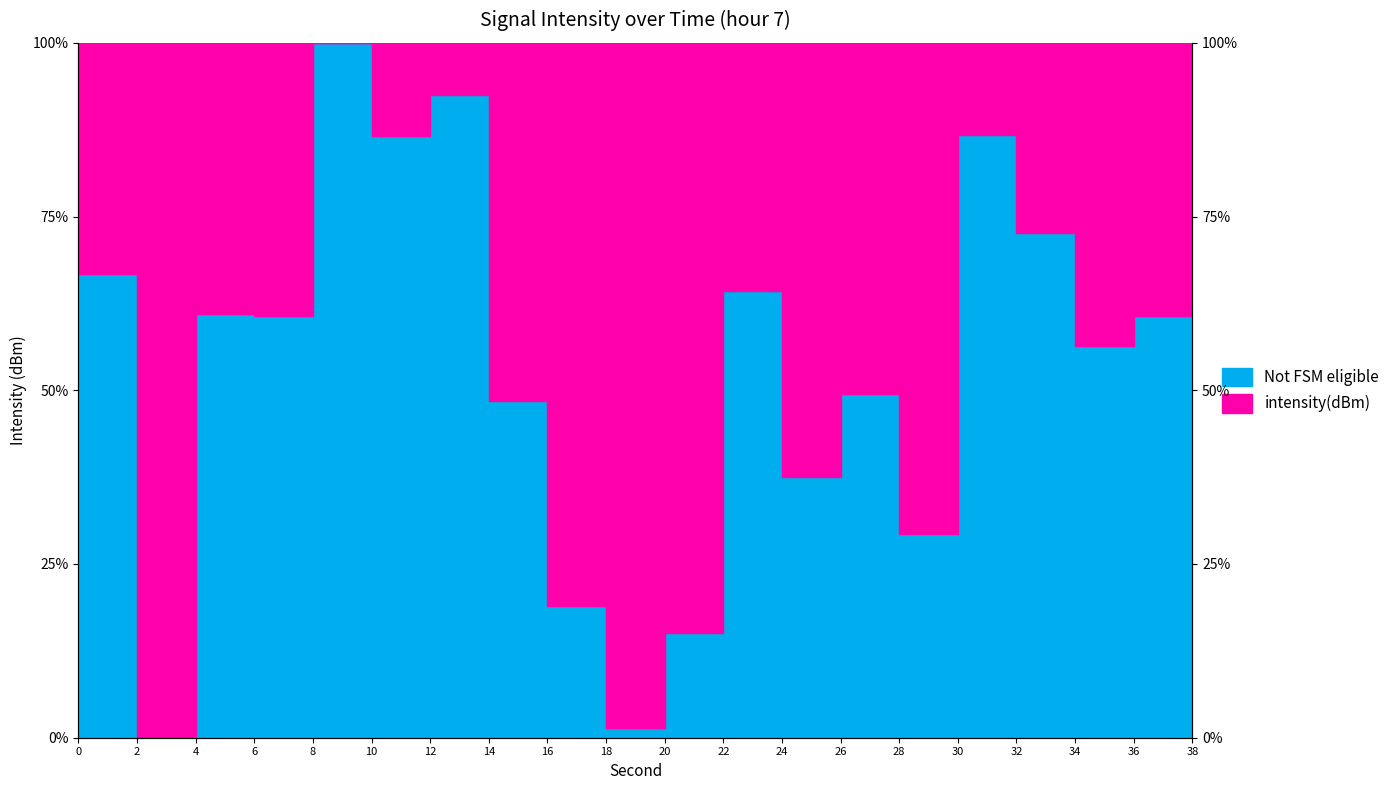

Between 32 and 6, which is larger?

32